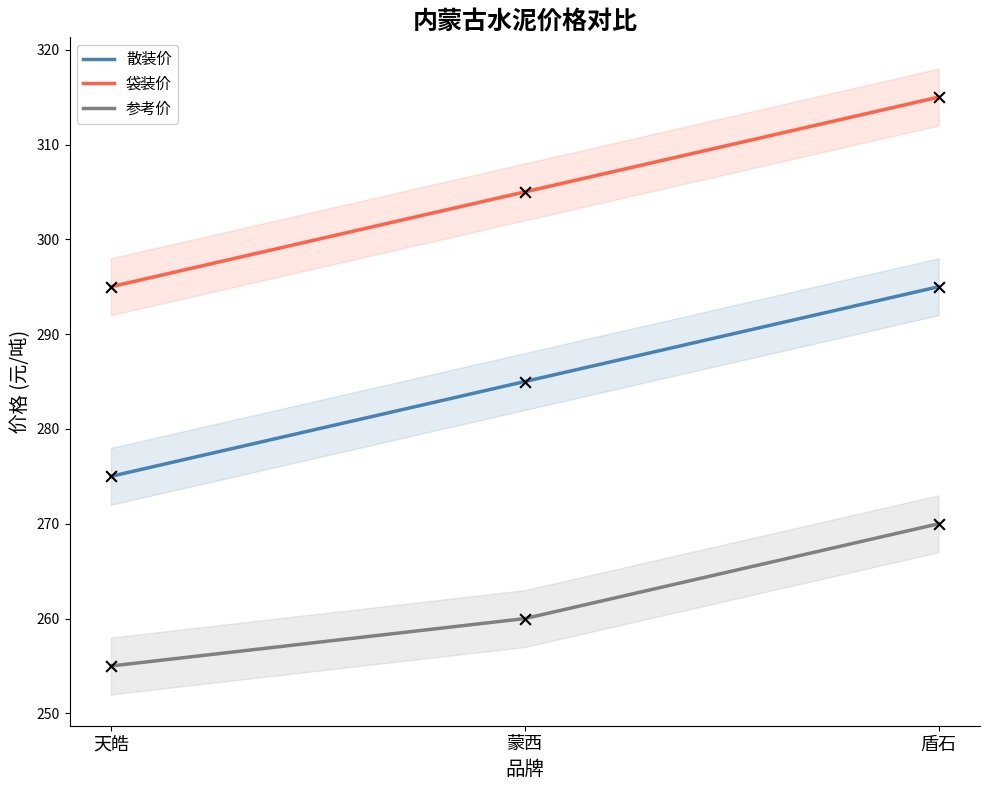

Which series has the largest Y range (max minus min)?

散装价